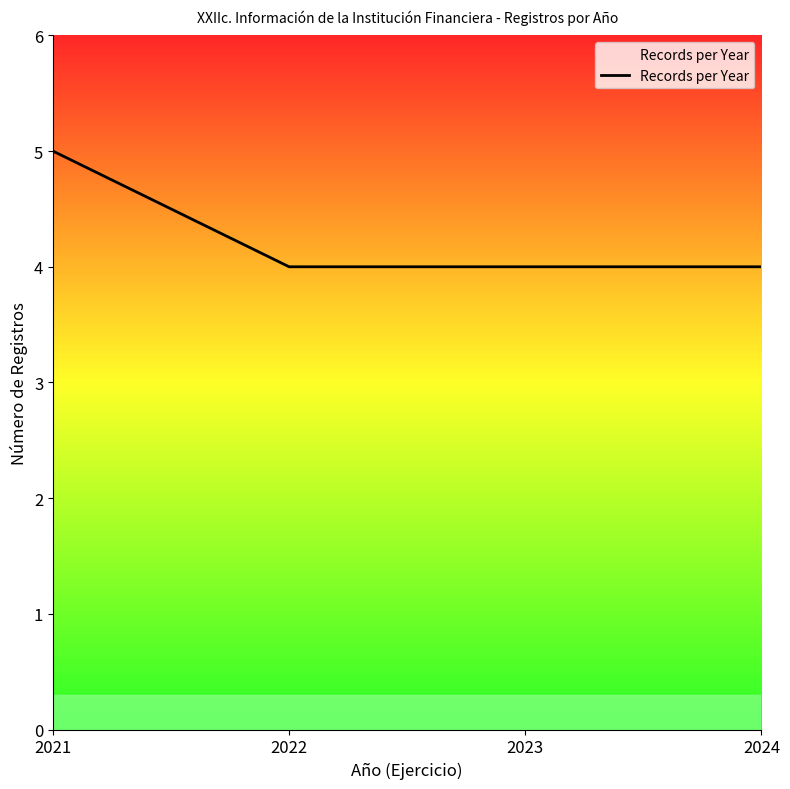

What is the average value?

4